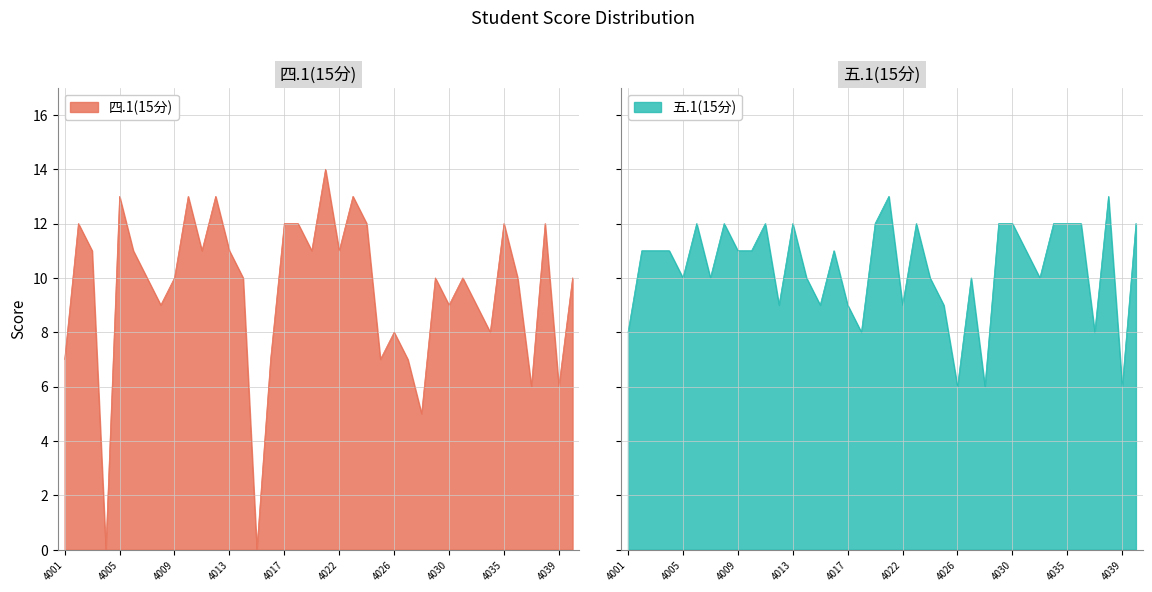

List the series in order of their peak value, highest first.

四.1(15分), 五.1(15分)